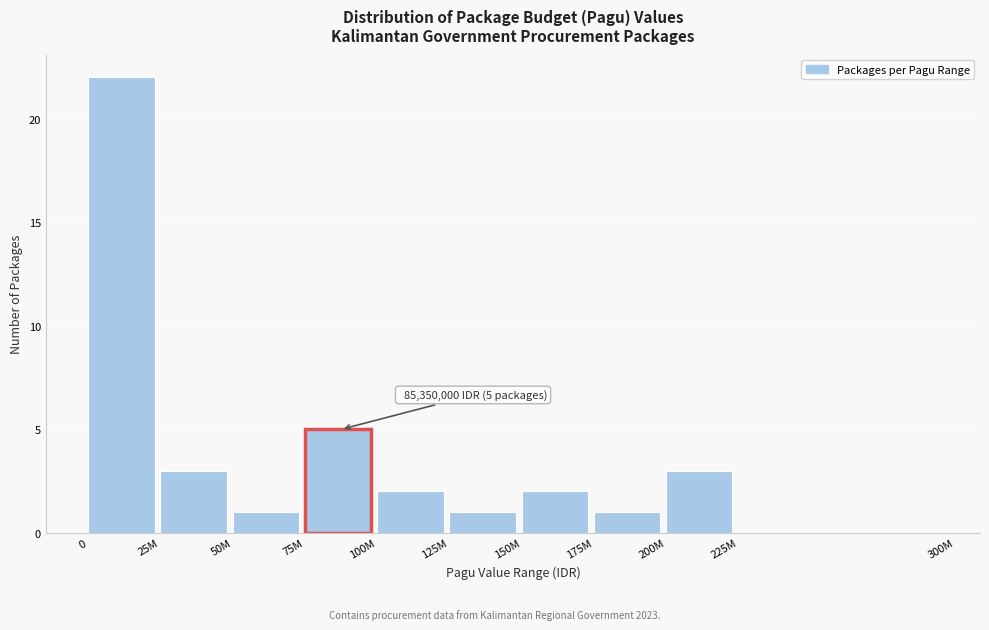

Reading right to left, list all the values displayed in this chart.

225M=0	200M=3	175M=1	150M=2	125M=1	100M=2	75M=5	50M=1	25M=3	0=22